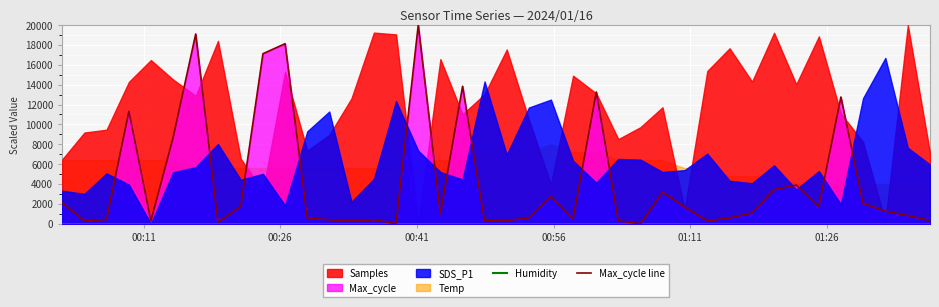

What is the maximum value for Max_cycle line?

20000.0